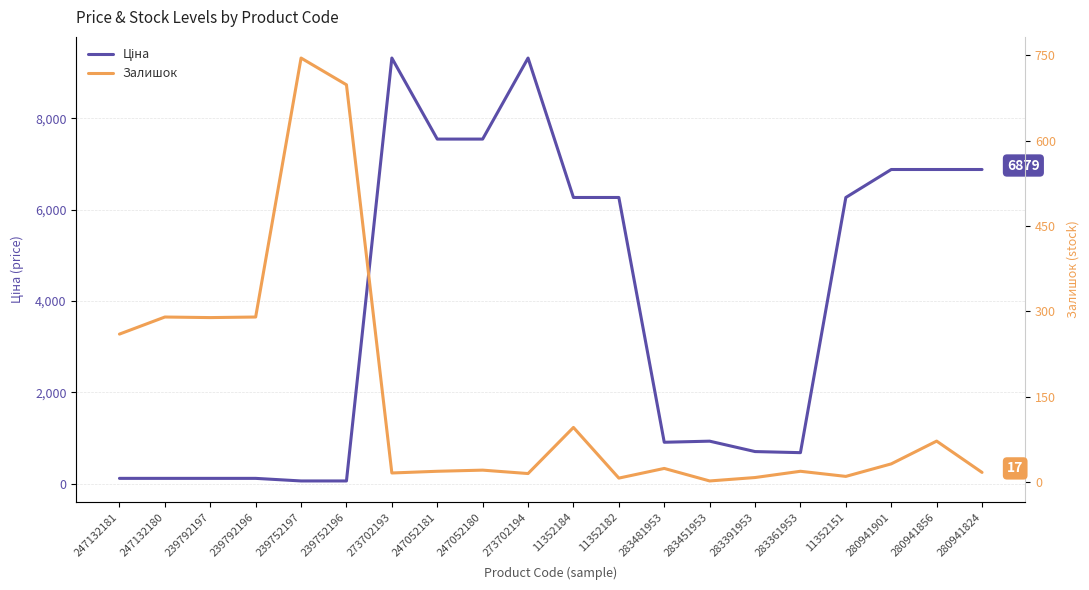

Which series has the largest total across all categories?

Ціна